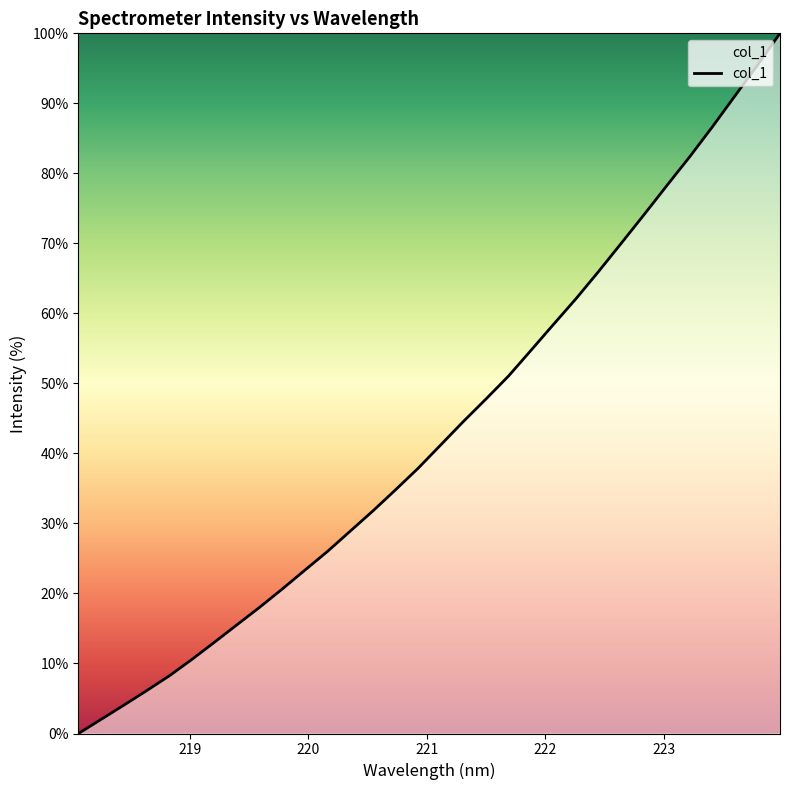

What is the maximum value shown in the chart?

100.0